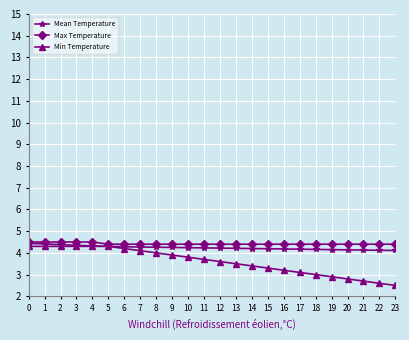

What is the maximum value shown in the chart?

4.5